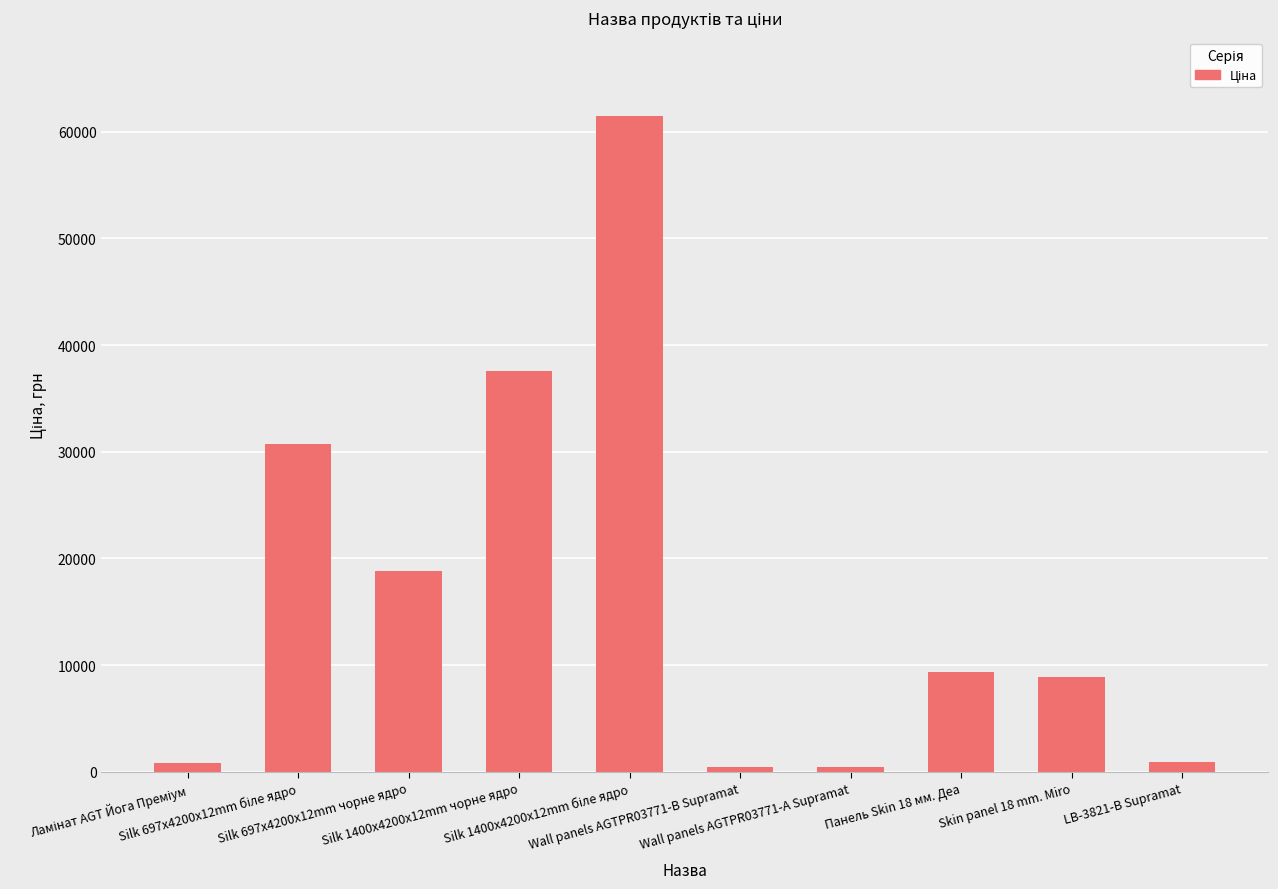

How many bars are there in total?

10